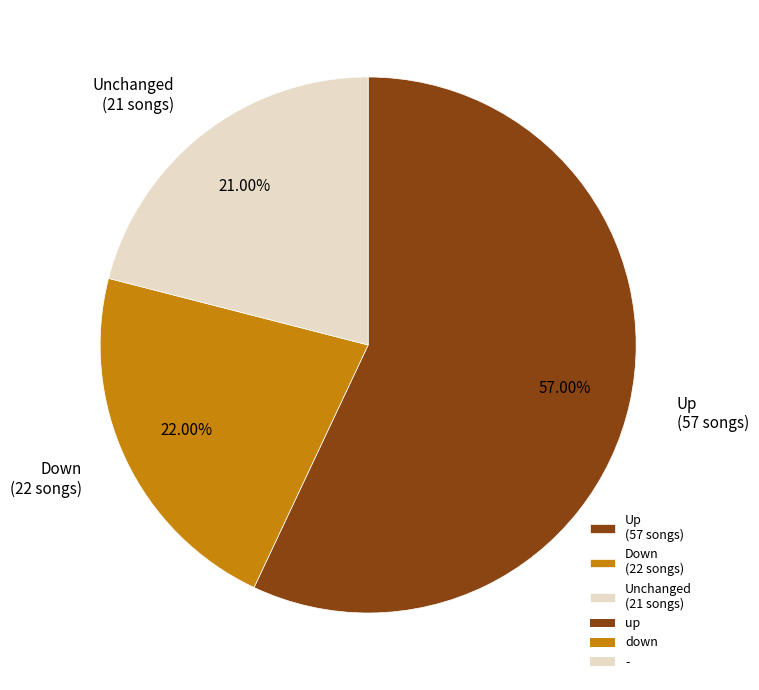

Combined, do Down (22 songs) and Up (57 songs) account for over 50%?

Yes